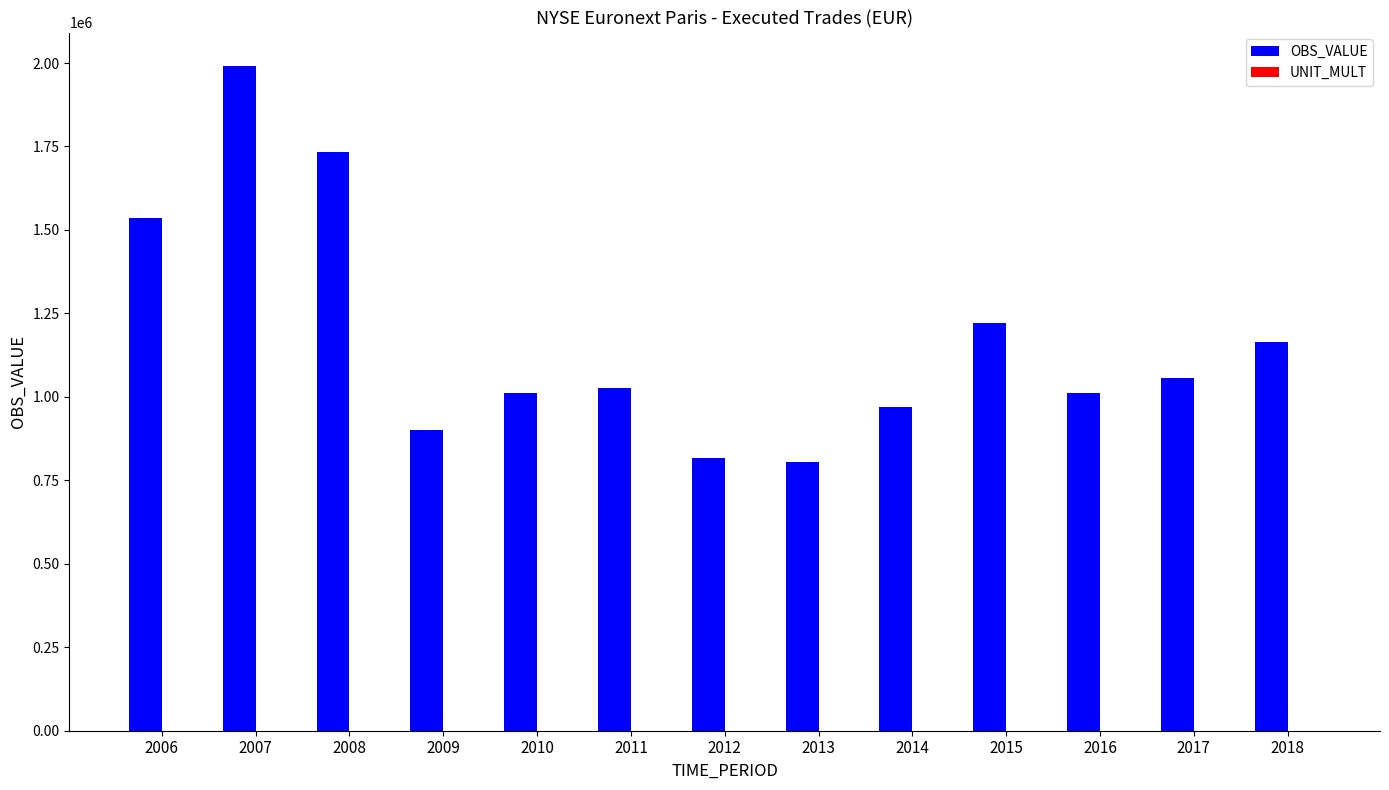

Is it true that OBS_VALUE equals 1055548 at 2017?

True